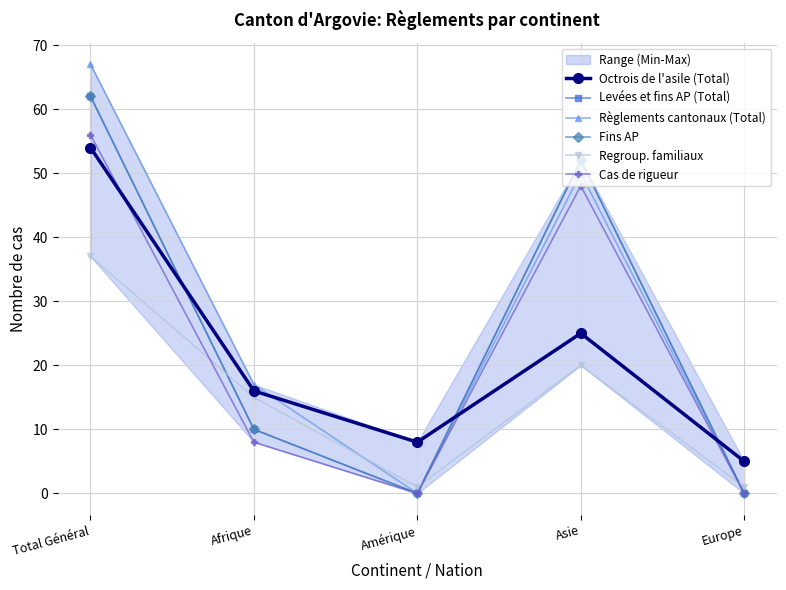

At which category does the chart reach its peak across all series?

Total Général